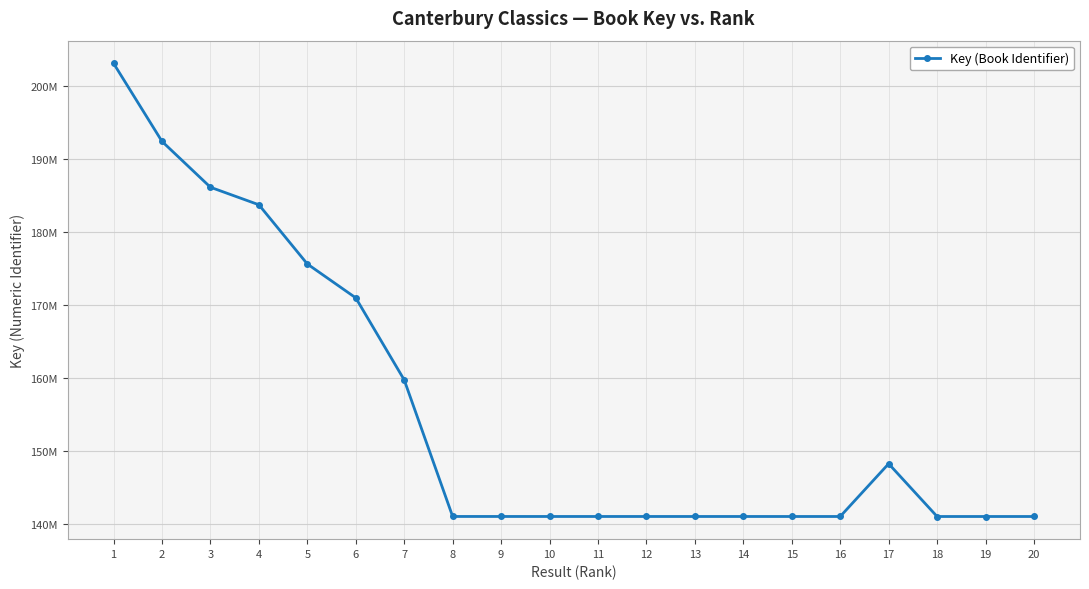

Does the chart have visible grid lines?

Yes